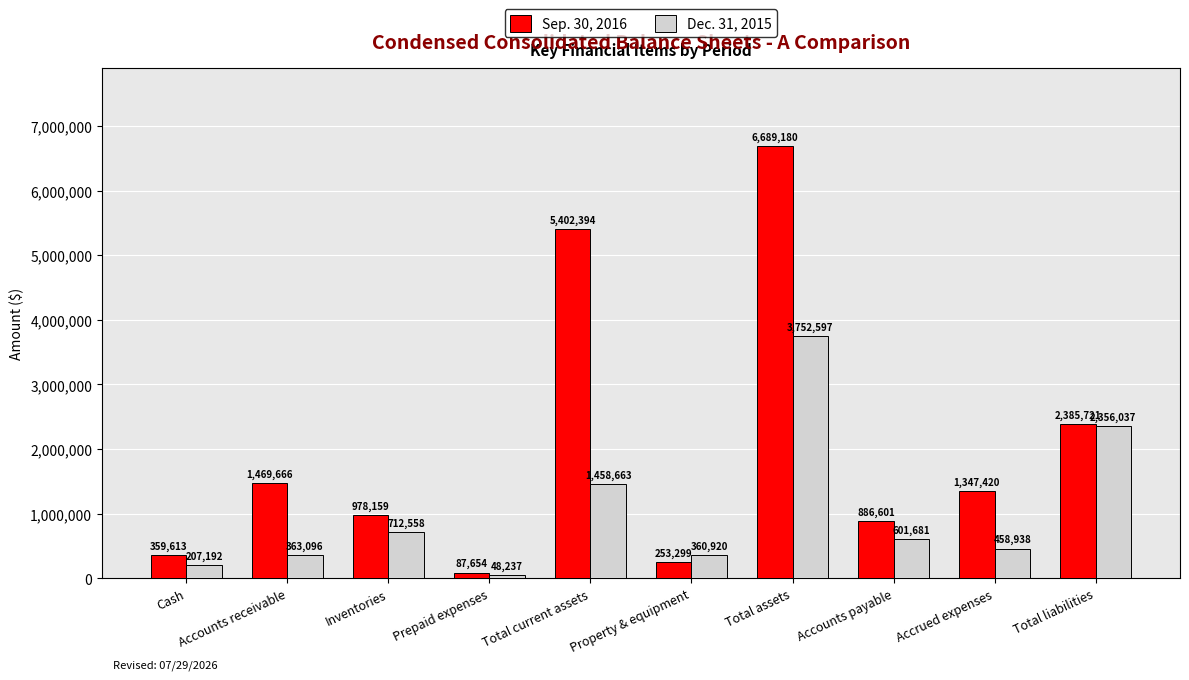

What is the label of the 3rd bar from the right?

Accounts payable